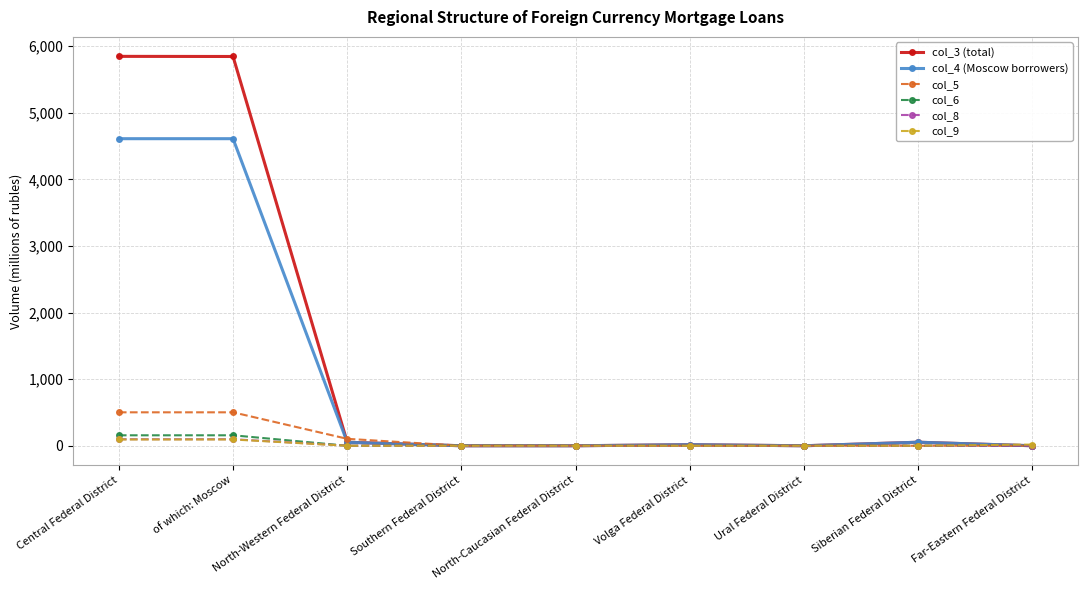

Which series has the widest spread of values?

col_3 (total)